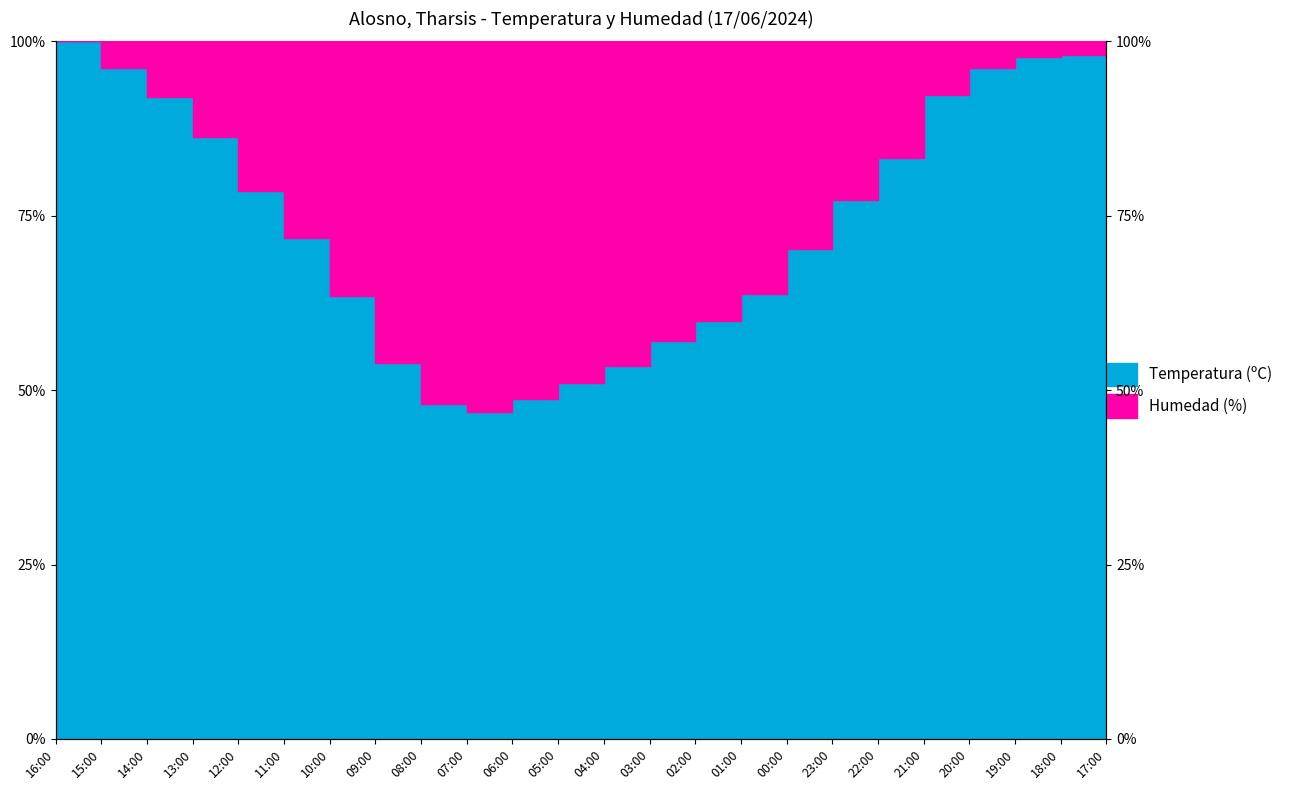

Which has a higher value, 04:00 or 22:00?

22:00